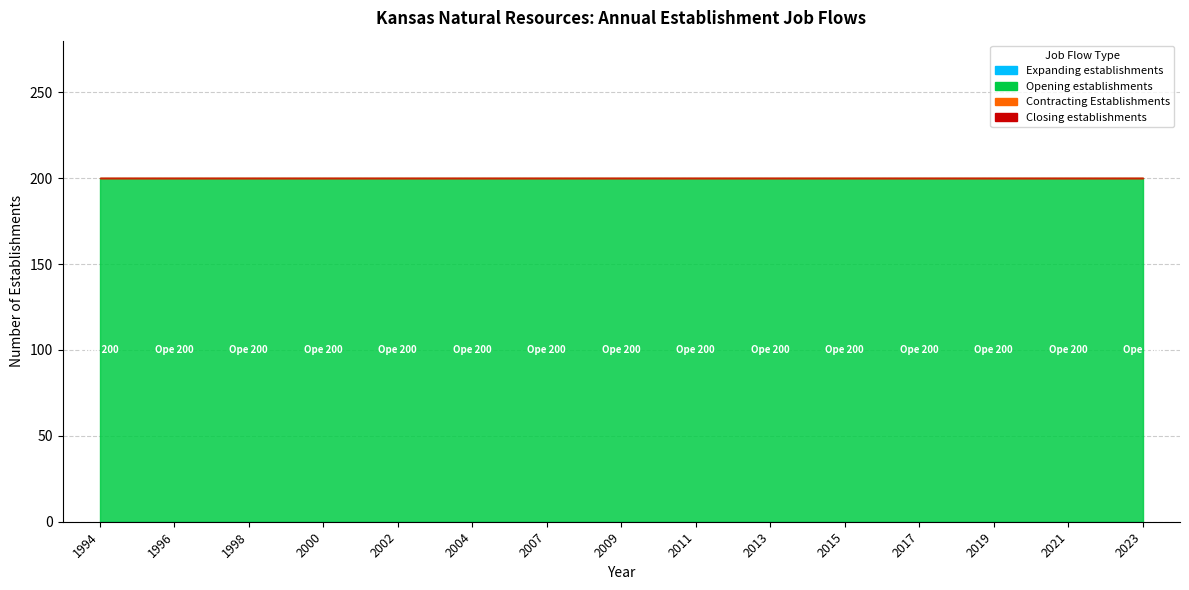

What is the greatest value displayed?

200